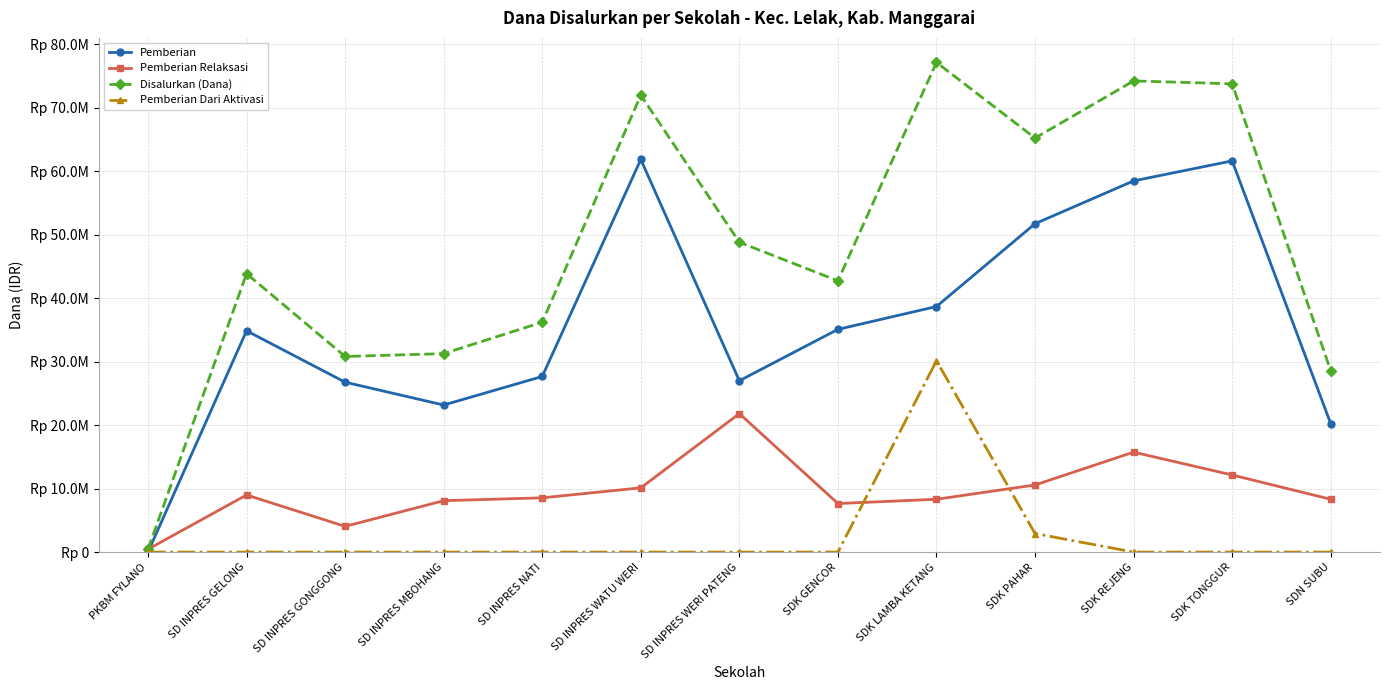

List the series in order of their overall mean, highest first.

Disalurkan (Dana), Pemberian, Pemberian Relaksasi, Pemberian Dari Aktivasi